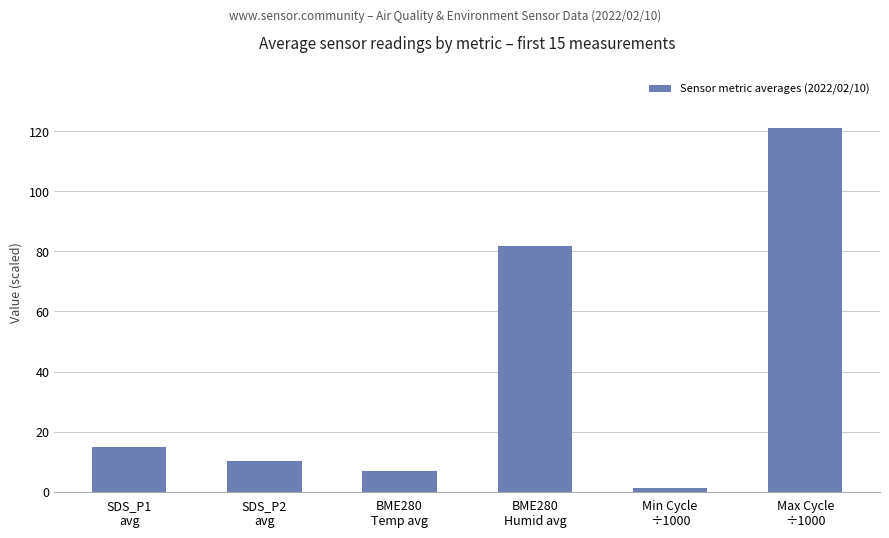

Which has a higher value, Max Cycle
÷1000 or BME280
Humid avg?

Max Cycle
÷1000